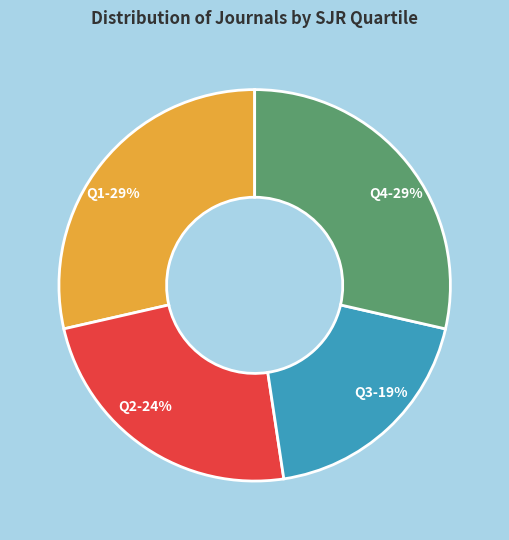

Is it true that Q4 is 29% of the pie?

True